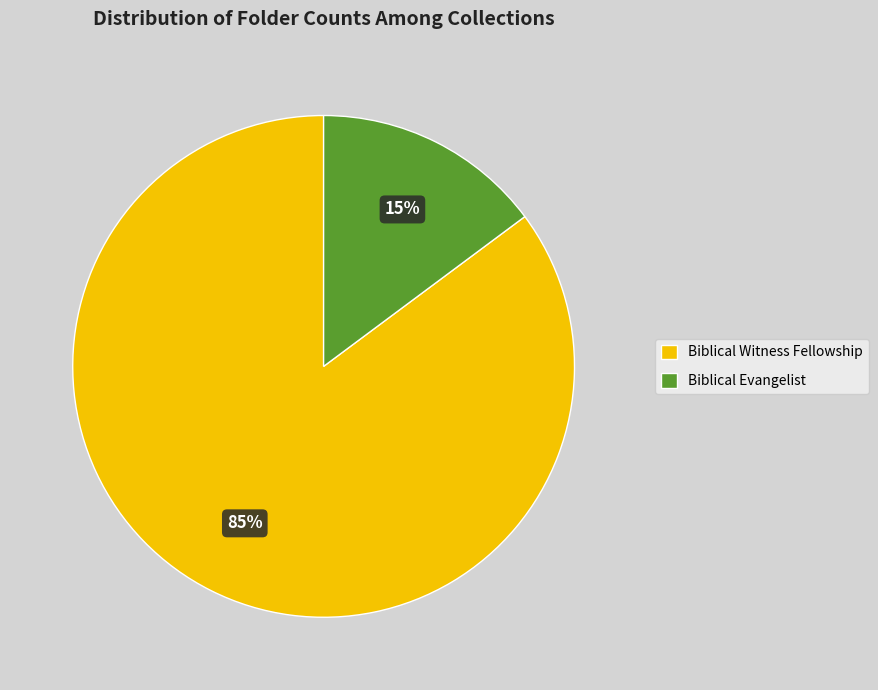

To the nearest percent, what is the difference between the largest and smallest slice percentages?

70%